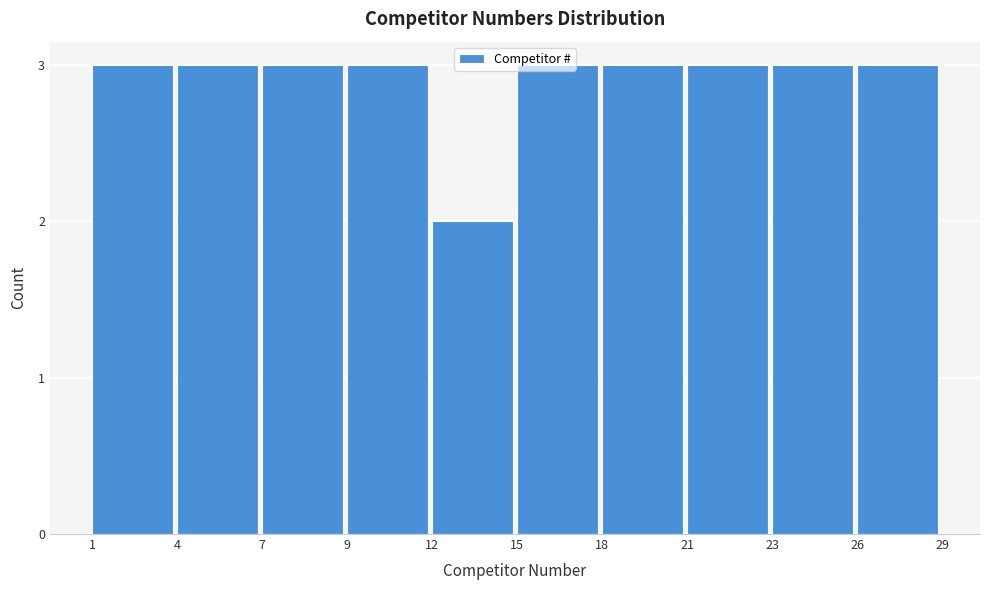

Is it true that the value at 23 is 4?

False